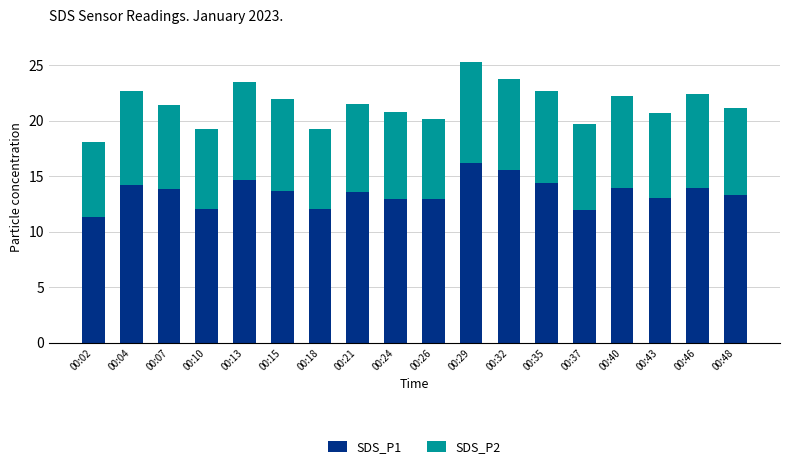

What is the minimum value for SDS_P1?

11.3